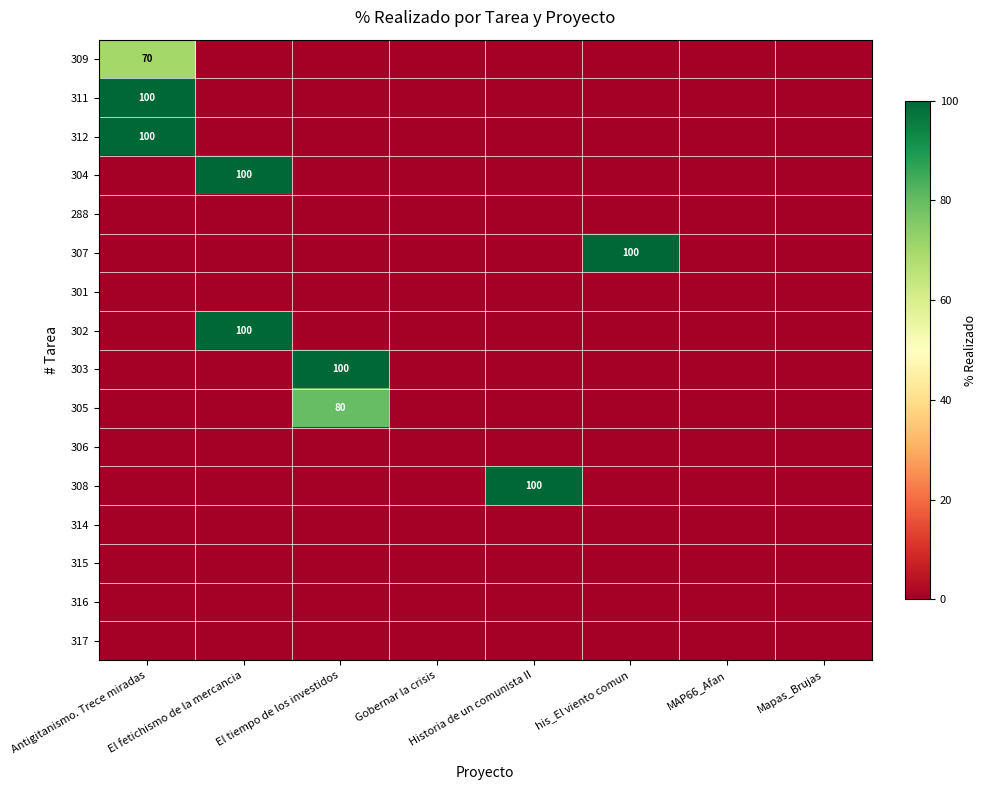

List the labels in order of 302 value, largest first.

El fetichismo de la mercancia, Antigitanismo. Trece miradas, El tiempo de los investidos, Gobernar la crisis, Historia de un comunista II, his_El viento comun, MAP66_Afan, Mapas_Brujas